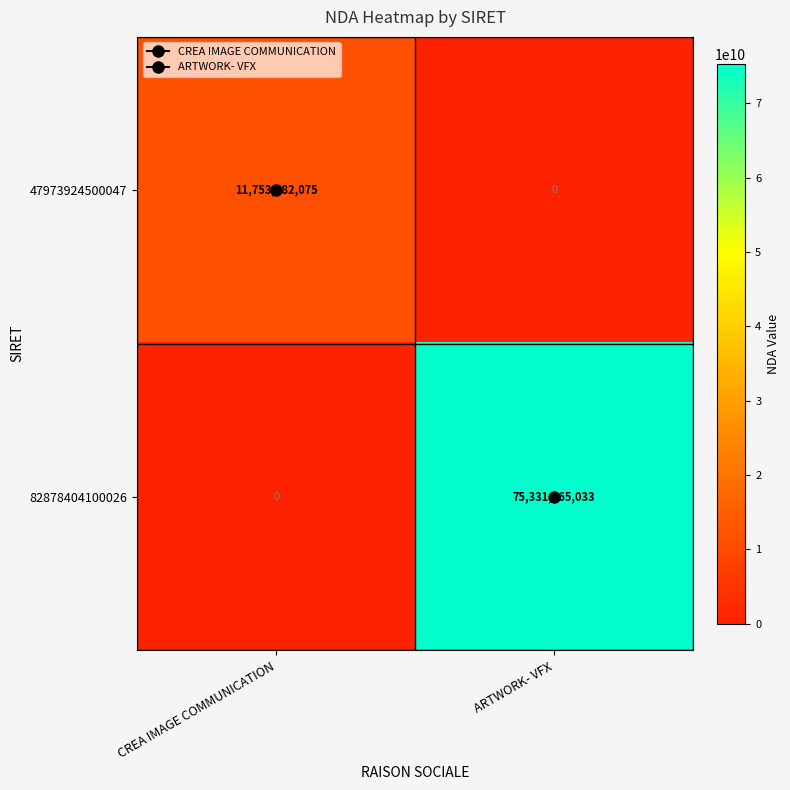

How many values in 82878404100026 are above zero?

1